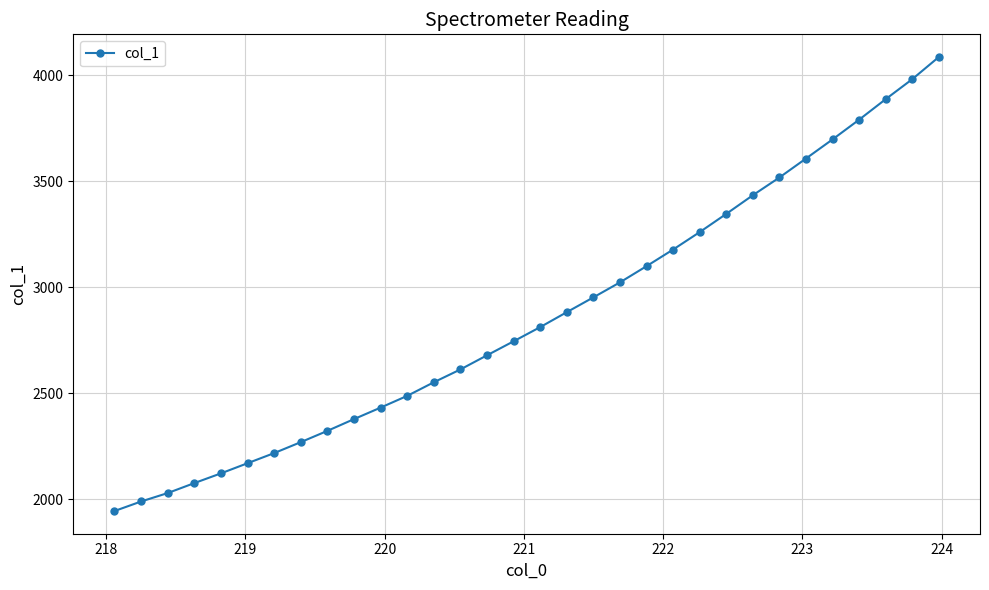

True or false: the data has more than 2 interior local peaks.

False